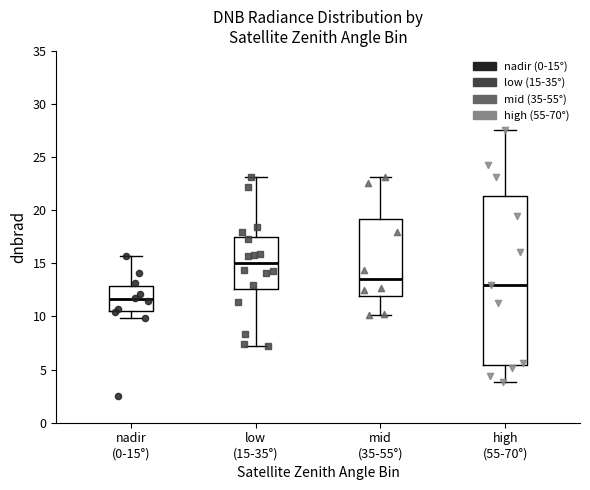

Comparing the boxes themselves (not the whiskers), which one is the tallest?

high (55-70°)